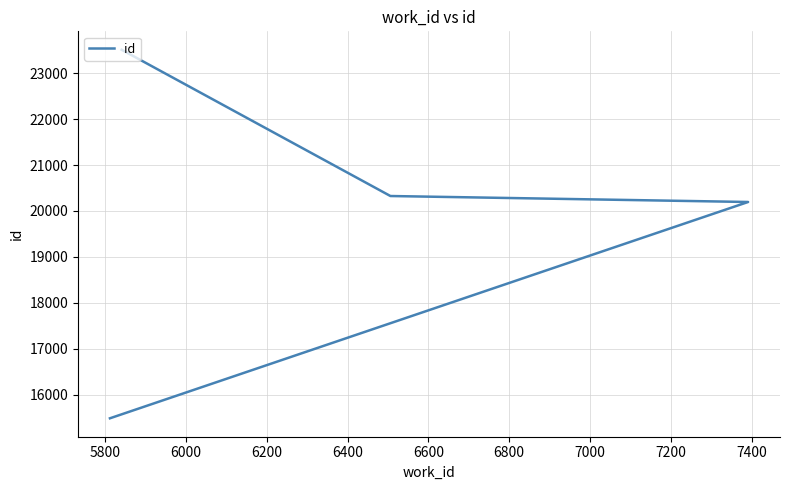

Which has a higher value, 6000 or 5800?

6000